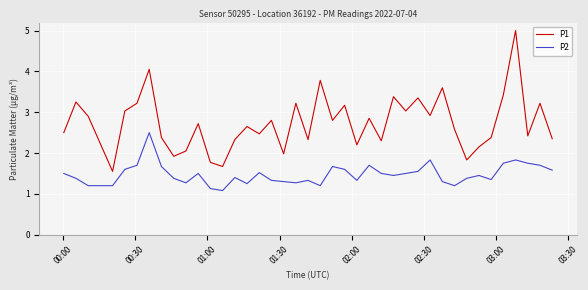

What is the maximum value shown in the chart?

5.0